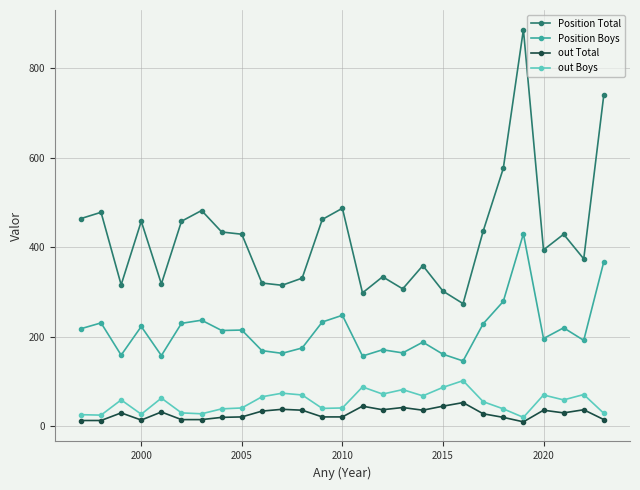

What is the maximum value shown in the chart?

886